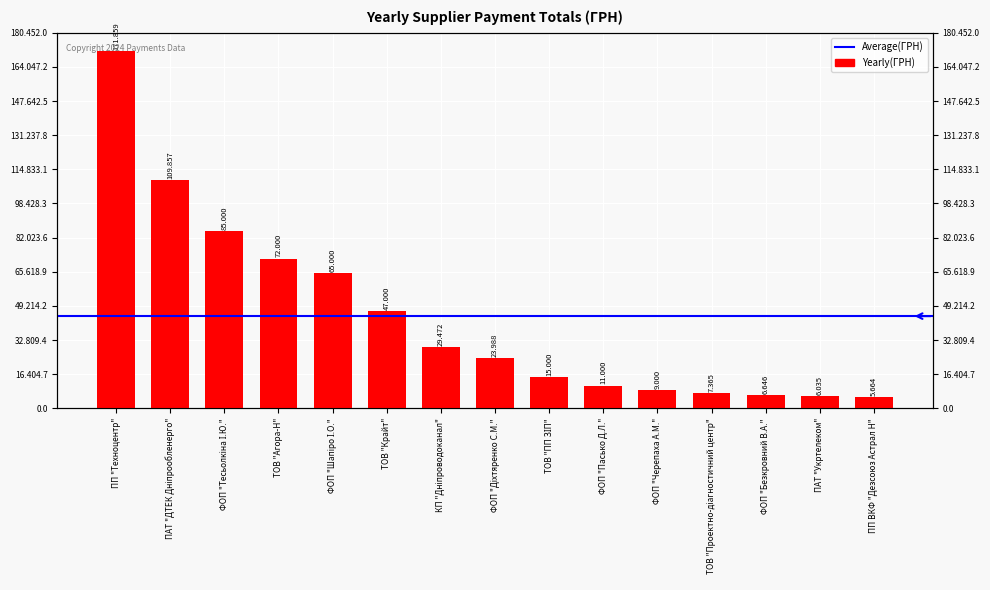

What position from the right is ПАТ "Укртелеком"?

2